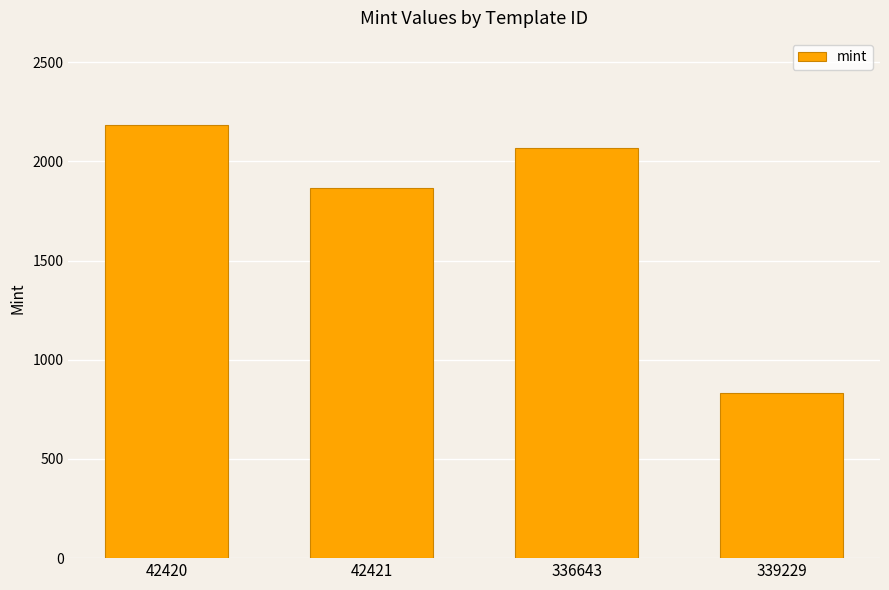

Where is the data nearest to the value 1510?

42421